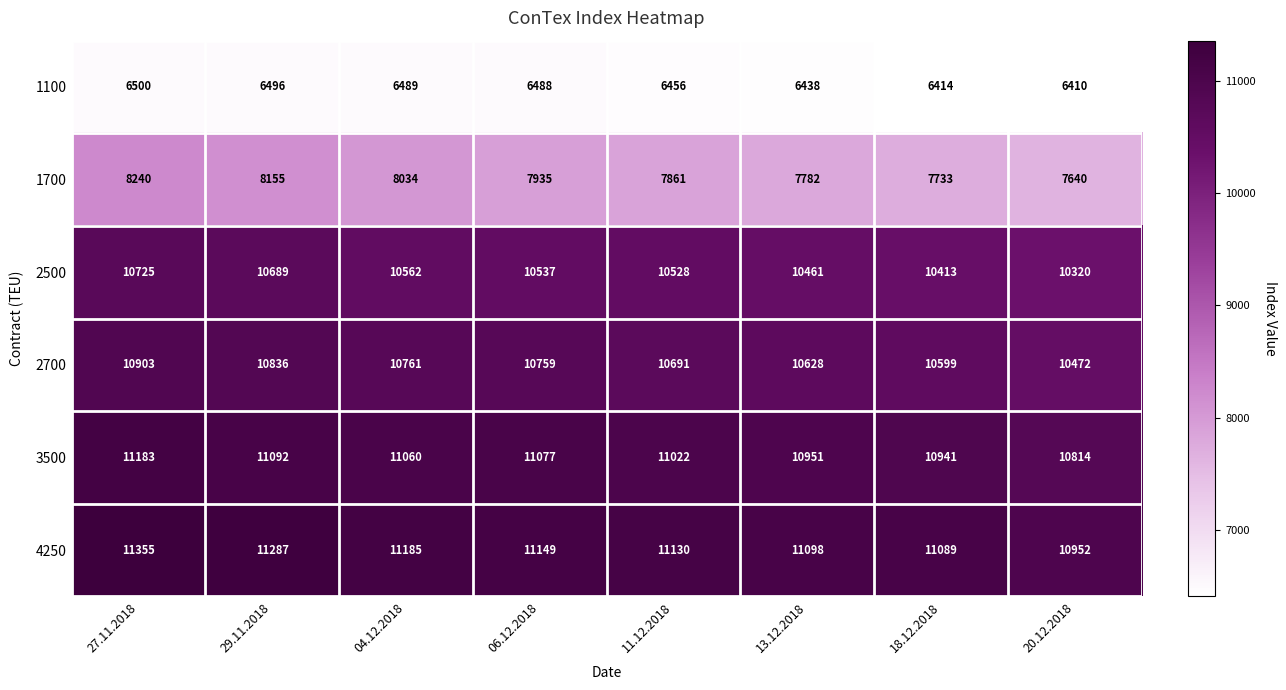

How many series are shown in this chart?

6